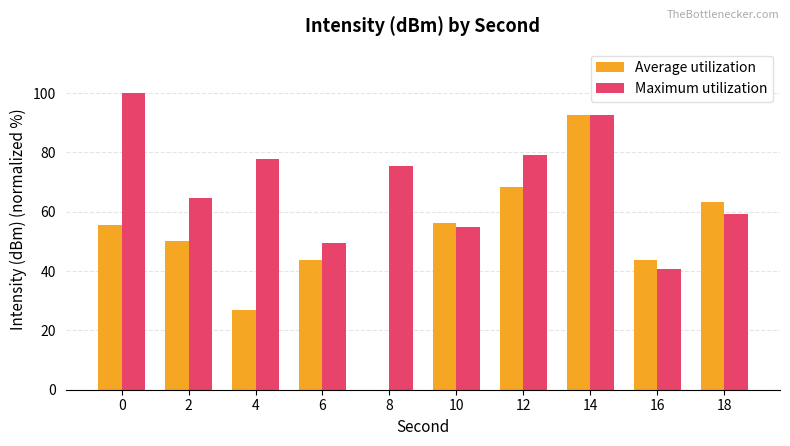

What is the approximate value of Average utilization at 2?

50.2